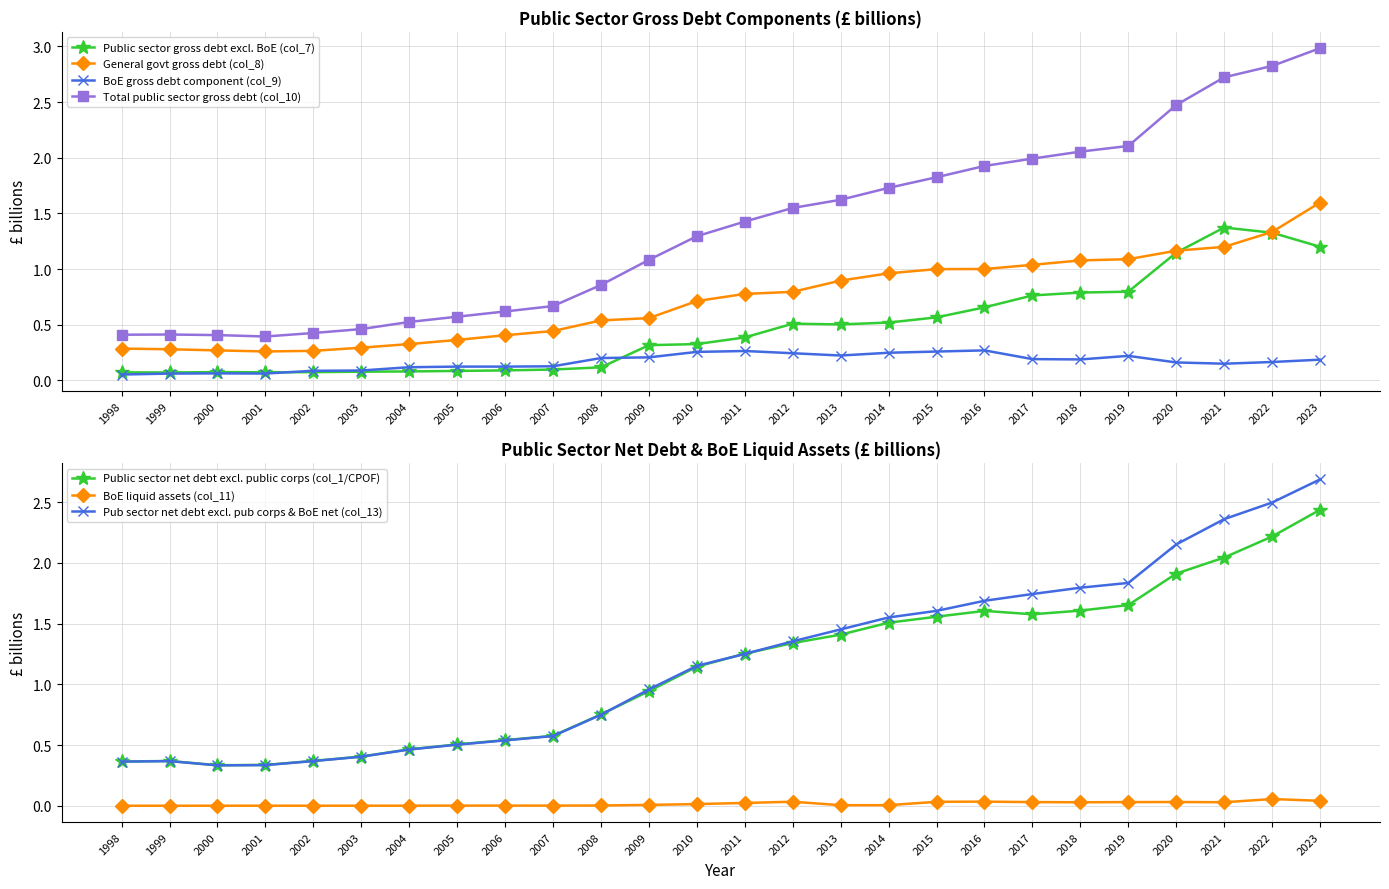

Does the chart have visible grid lines?

Yes